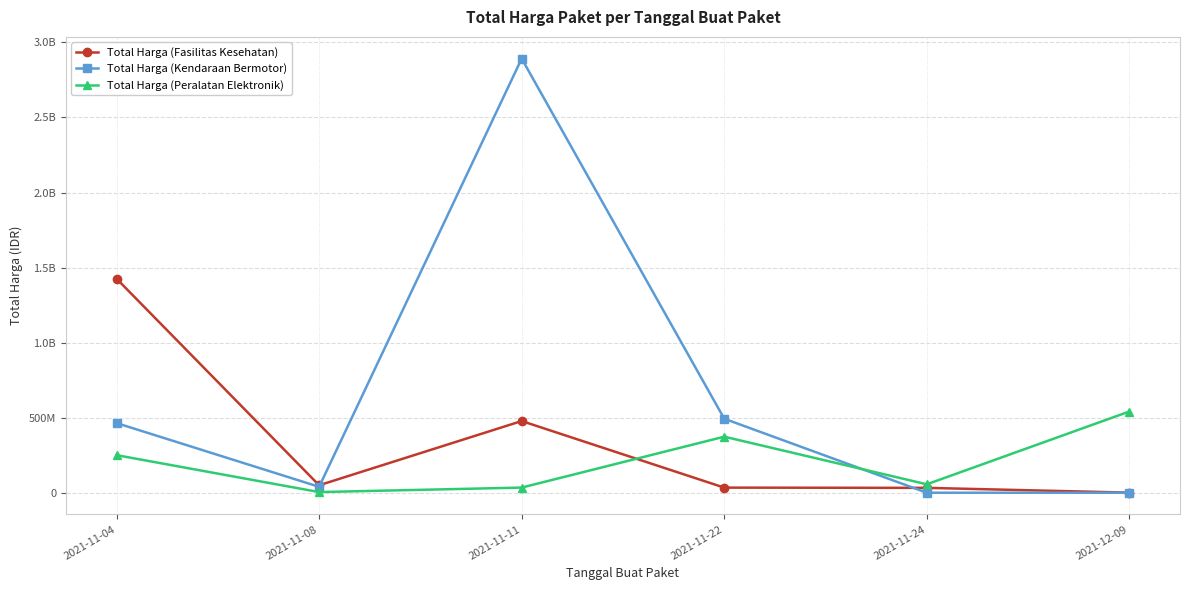

Which series has the widest spread of values?

Total Harga (Kendaraan Bermotor)